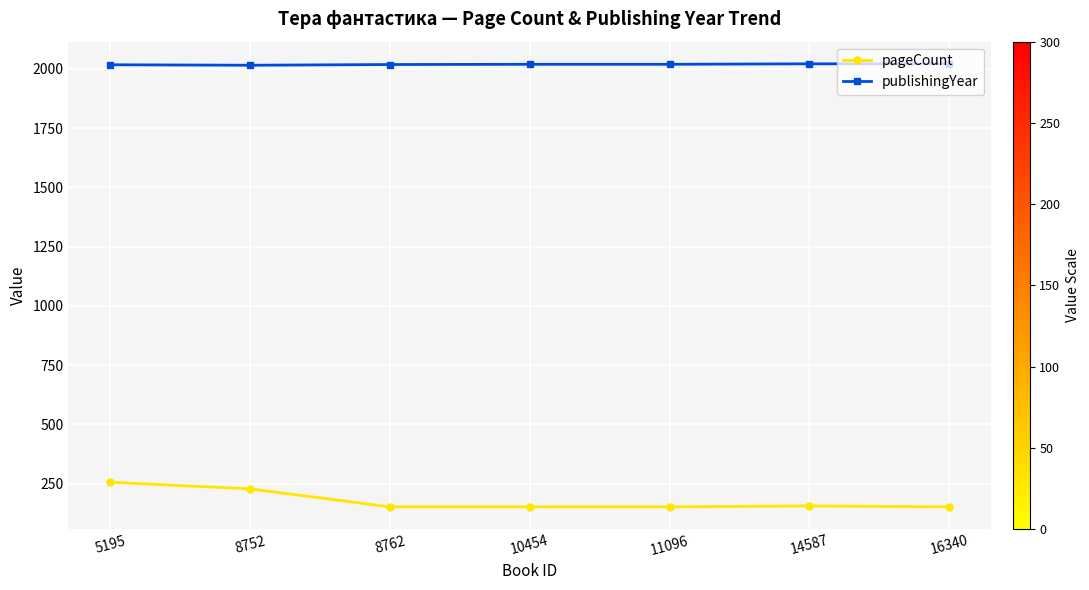

The pageCount series shows 256 at 5195. True or false?

True